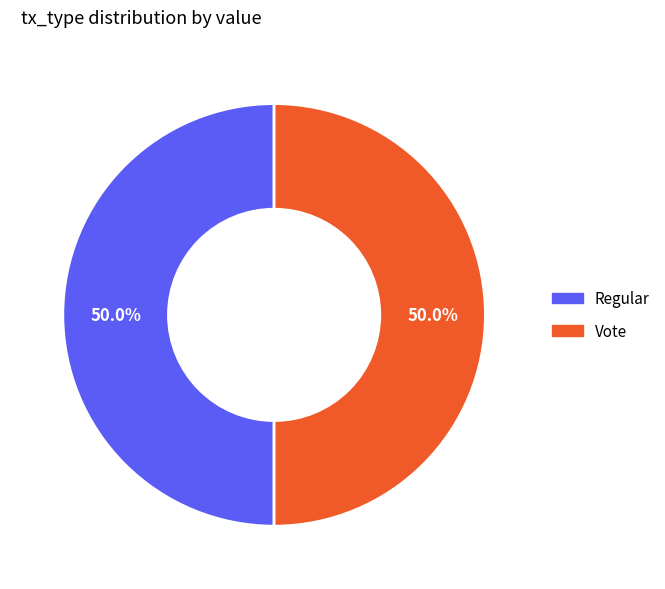

How many slices are in this pie chart?

2